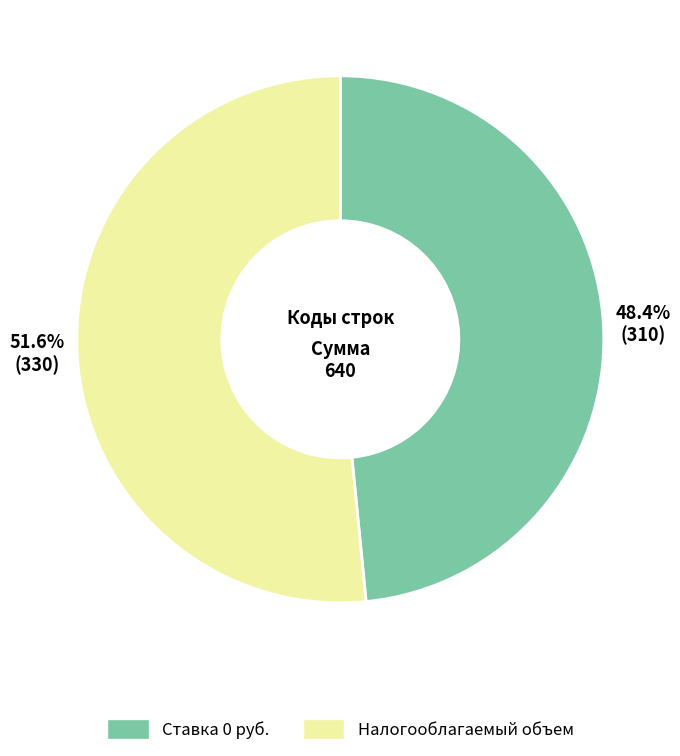

Does any single category account for the majority?

Yes